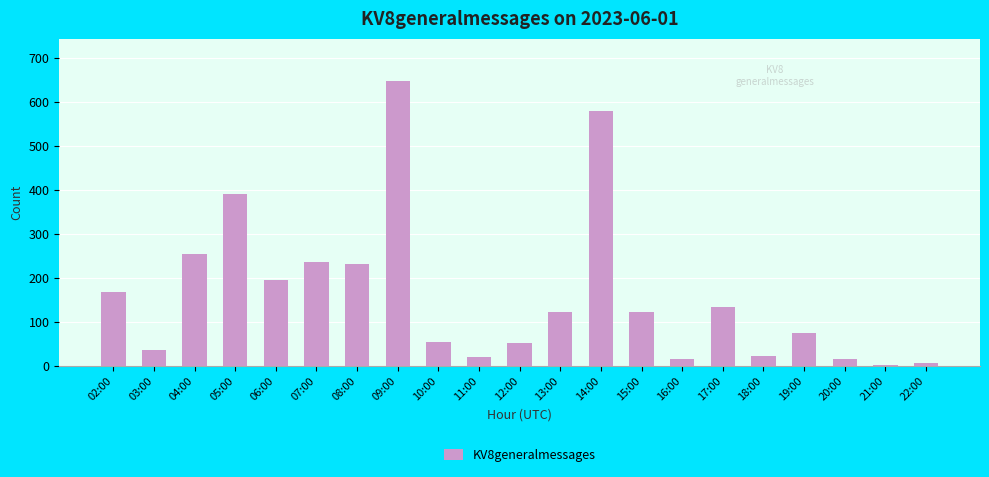

Is it true that the value at 17:00 is 134?

True